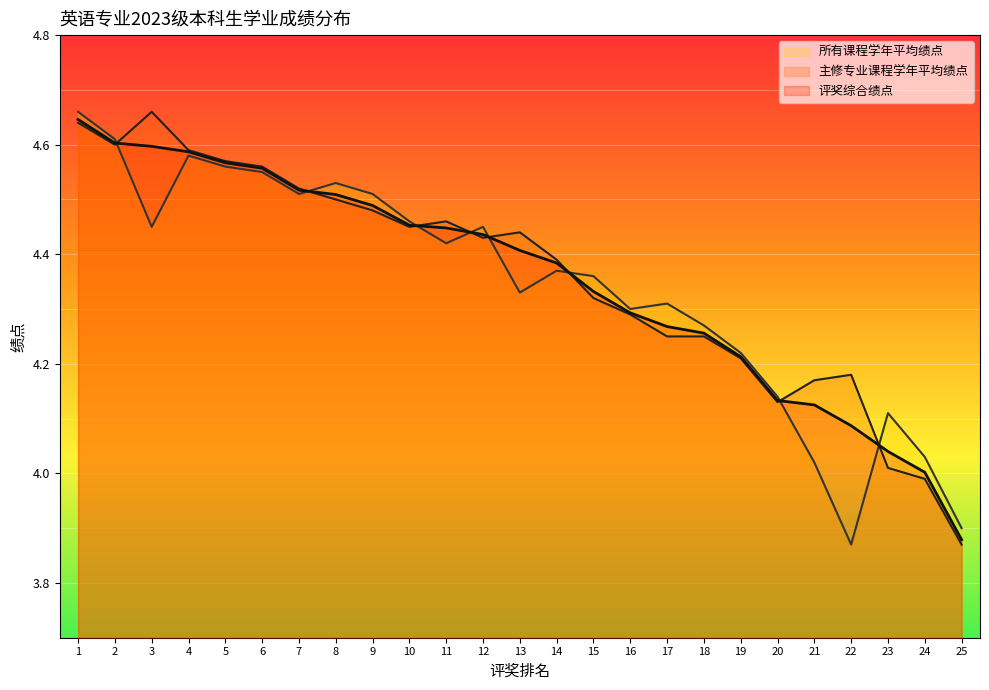

True or false: 主修专业课程学年平均绩点 has a value of 4.2 at 18.

True